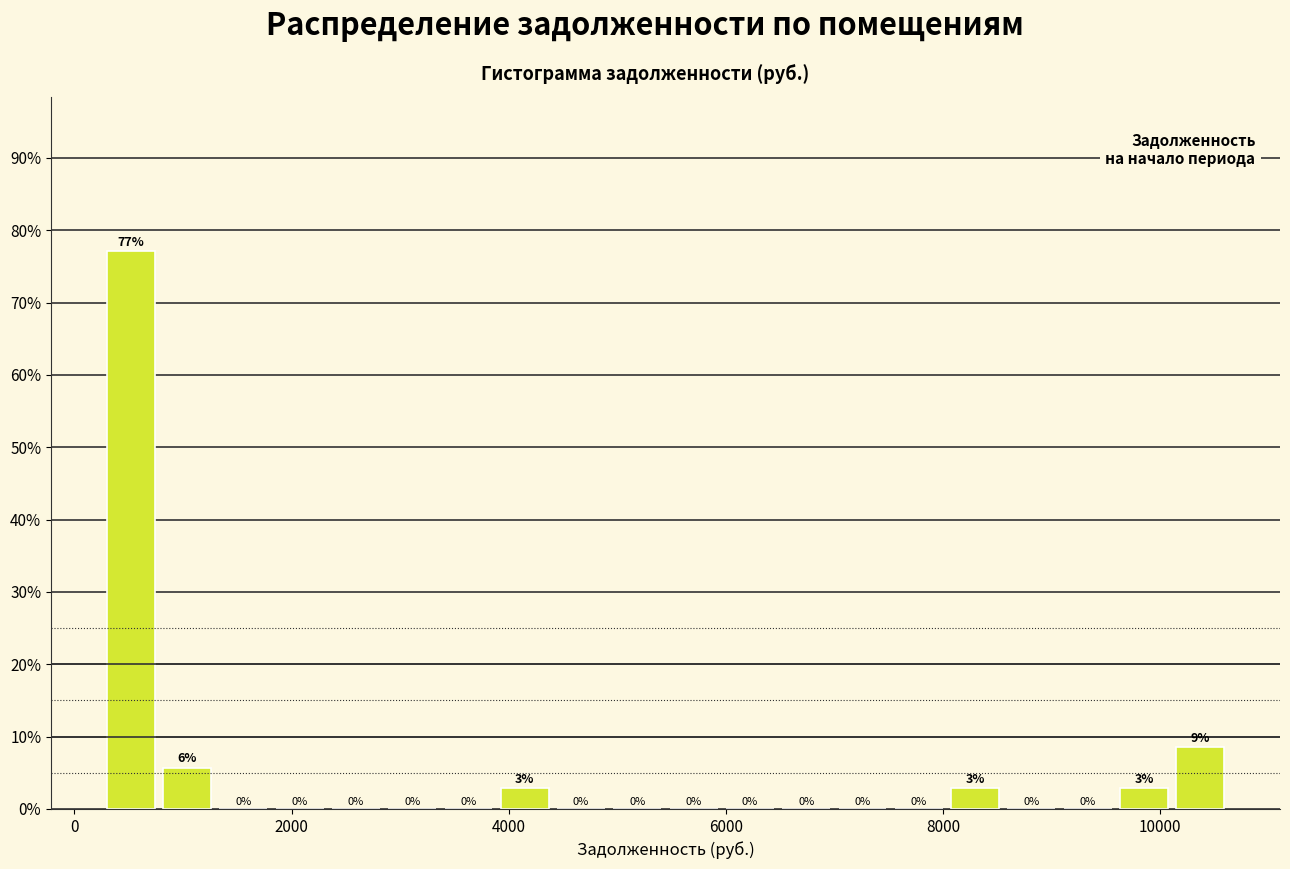

Around what value on the x-axis is the tallest bar? Give the approximate position of its centre, as read against the axis.

600